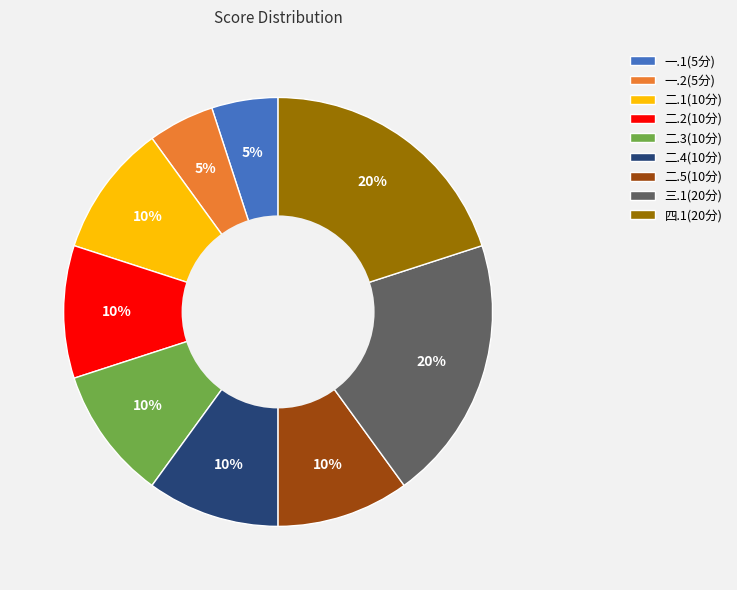

Does 一.2(5分) represent more than half of the total?

No